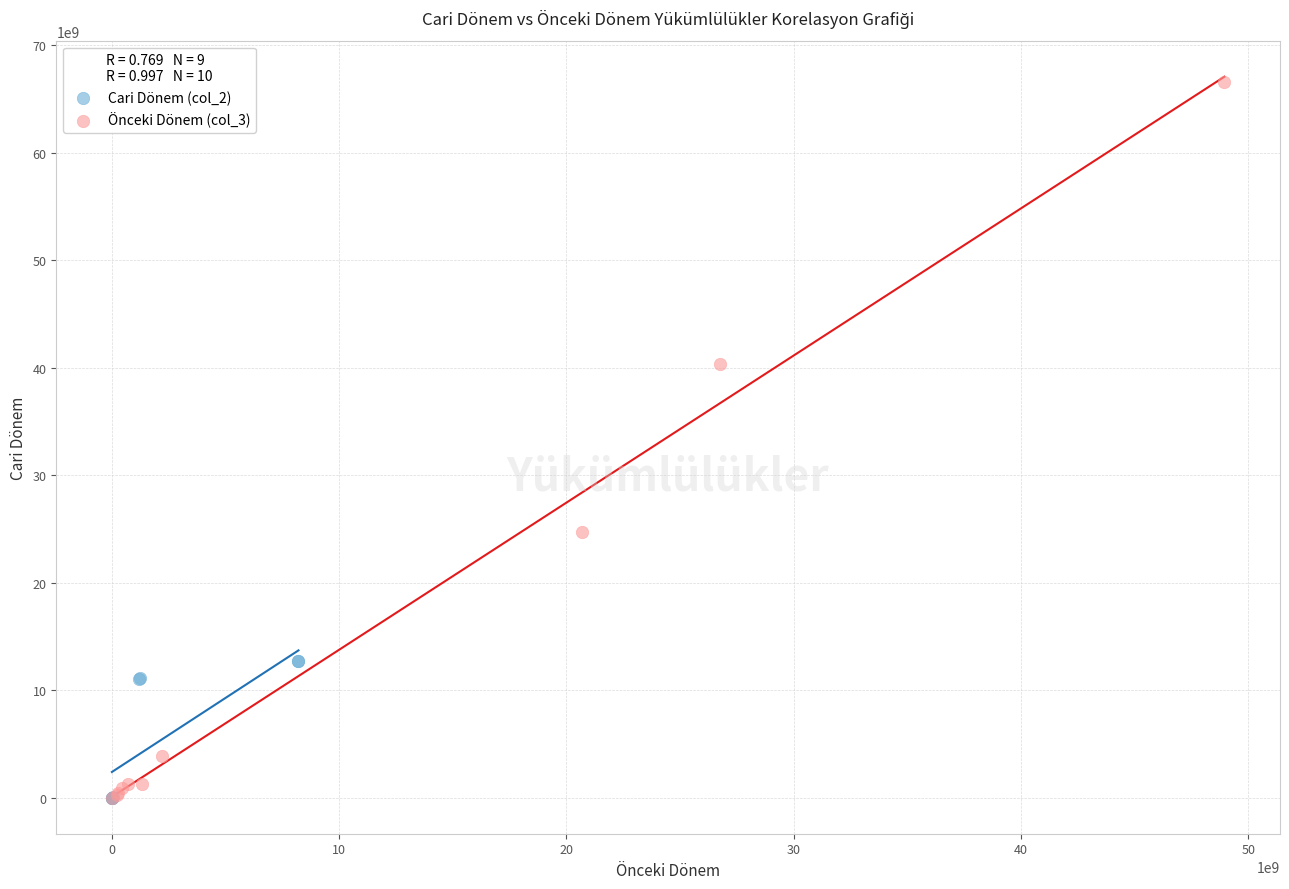

What are all the series names shown in the legend?

Cari Dönem (col_2), Önceki Dönem (col_3)